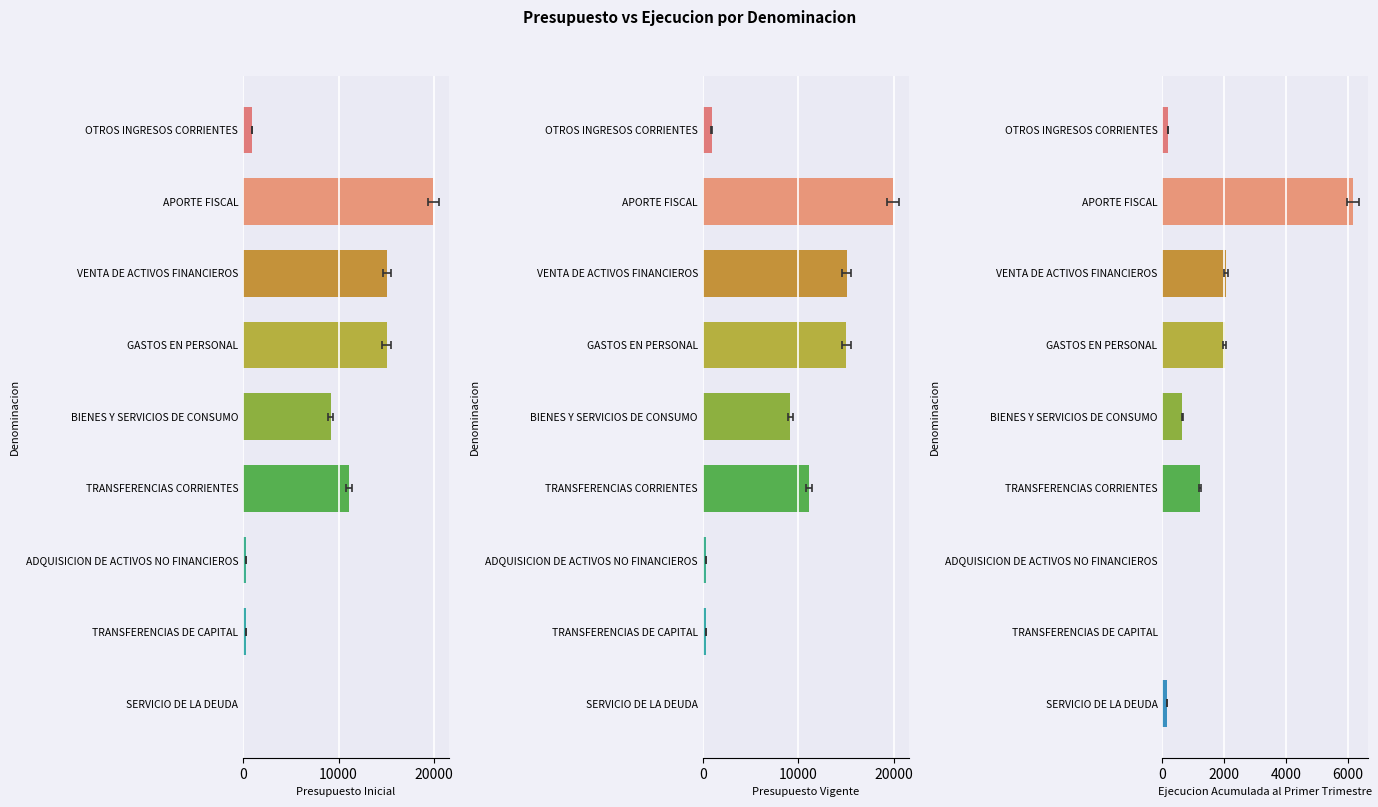

Which series changed the most between BIENES Y SERVICIOS DE CONSUMO and TRANSFERENCIAS CORRIENTES?

Presupuesto Inicial